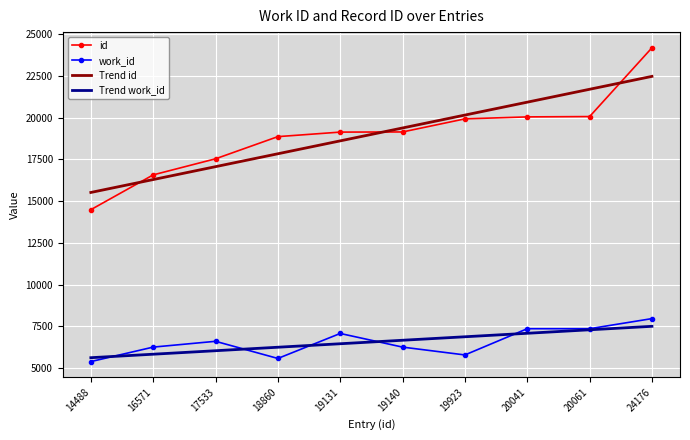

What is the maximum value shown in the chart?

24176.0